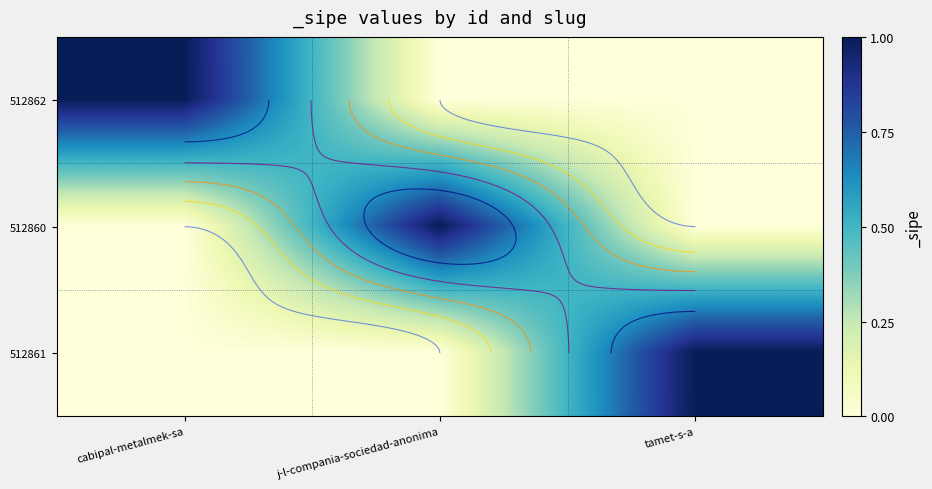

What is the total value across all series at cabipal-metalmek-sa?

1